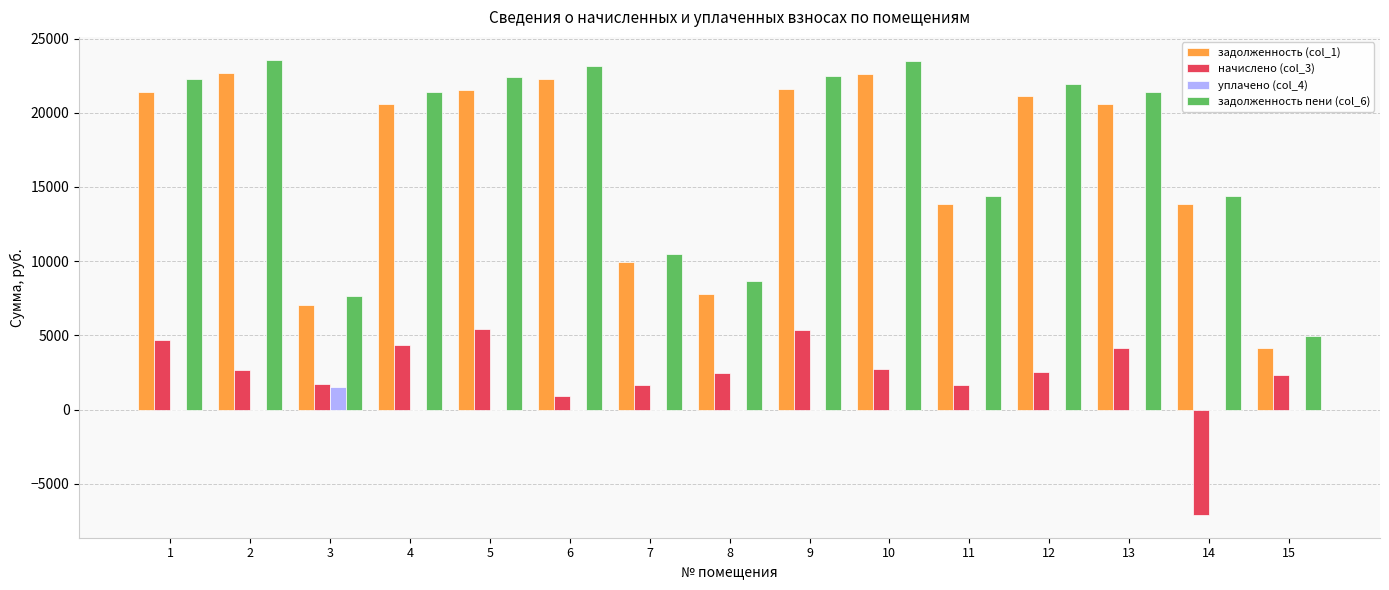

Are the bars grouped side by side (vs. stacked)?

Yes